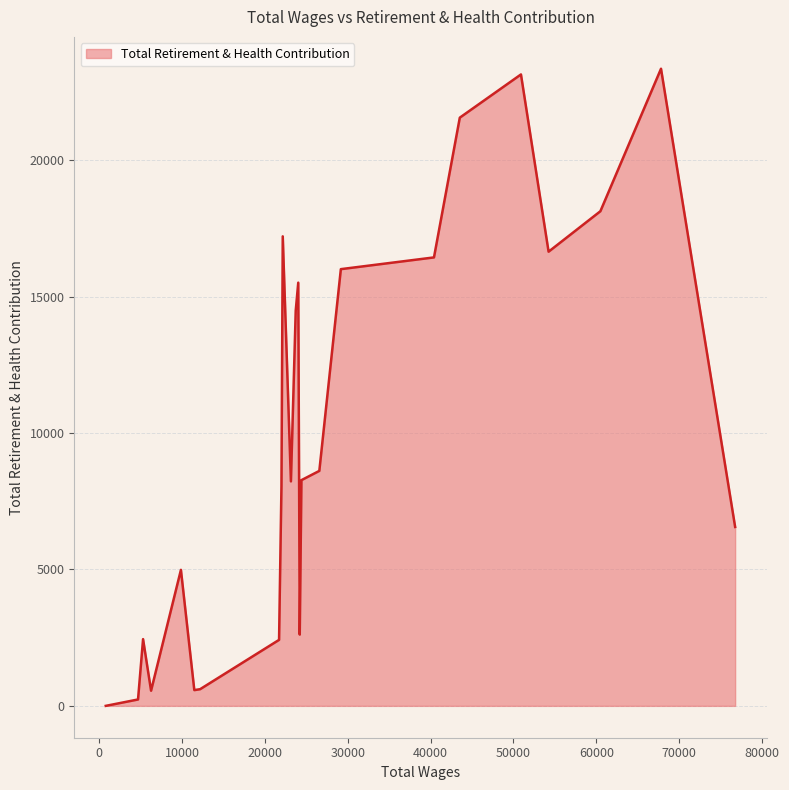

What is the difference between the maximum and minimum values?

23355.2